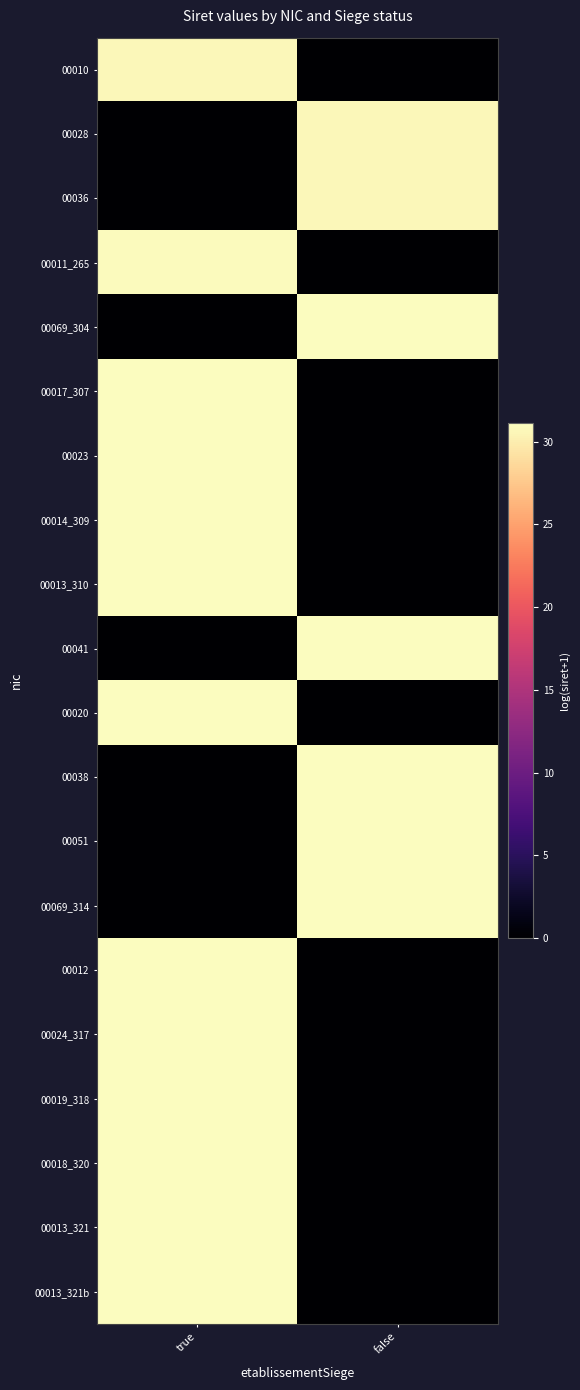

Reading right to left, what are all the values shown in this chart?

00010: false=0.0	true=30.7
00028: false=30.7	true=0.0
00036: false=30.7	true=0.0
00011_265: false=0.0	true=30.9
00069_304: false=31.0	true=0.0
00017_307: false=0.0	true=31.1
00023: false=0.0	true=31.1
00014_309: false=0.0	true=31.1
00013_310: false=0.0	true=31.1
00041: false=31.1	true=0.0
00020: false=0.0	true=31.1
00038: false=31.1	true=0.0
00051: false=31.1	true=0.0
00069_314: false=31.1	true=0.0
00012: false=0.0	true=31.1
00024_317: false=0.0	true=31.1
00019_318: false=0.0	true=31.1
00018_320: false=0.0	true=31.1
00013_321: false=0.0	true=31.1
00013_321b: false=0.0	true=31.1